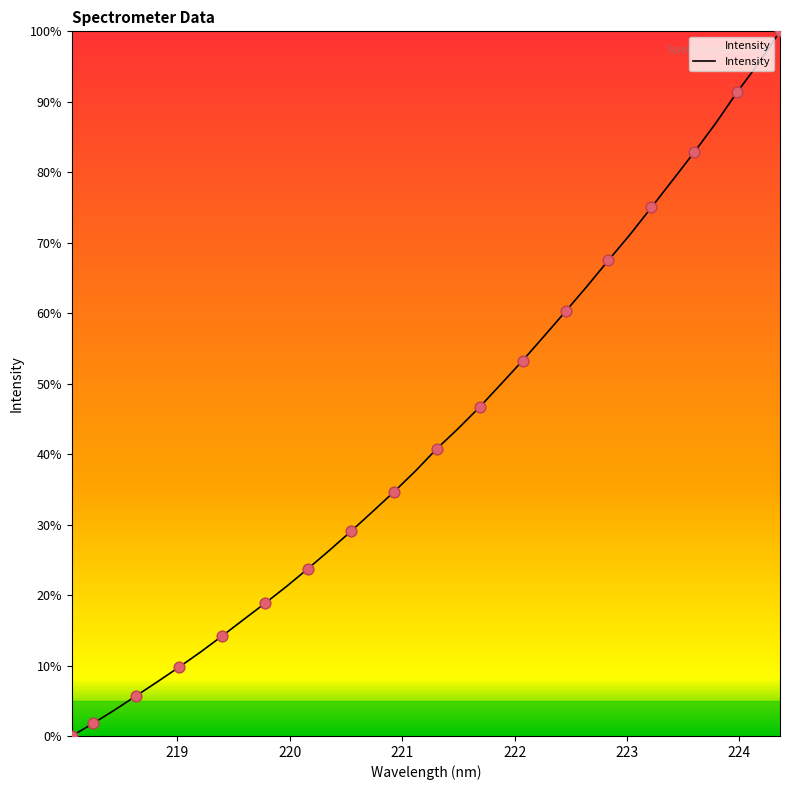

What is the difference between the maximum and minimum values?

100.0